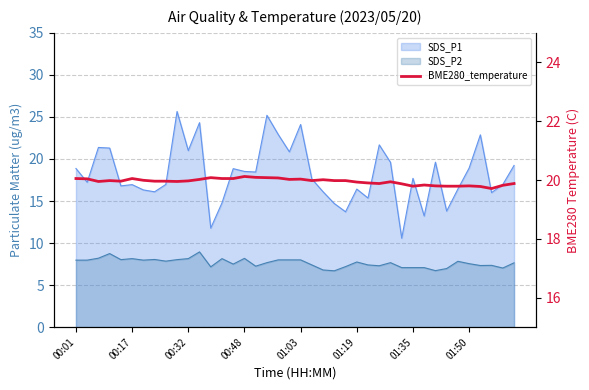

What is the sum of the values at 30 and 33?

39.6